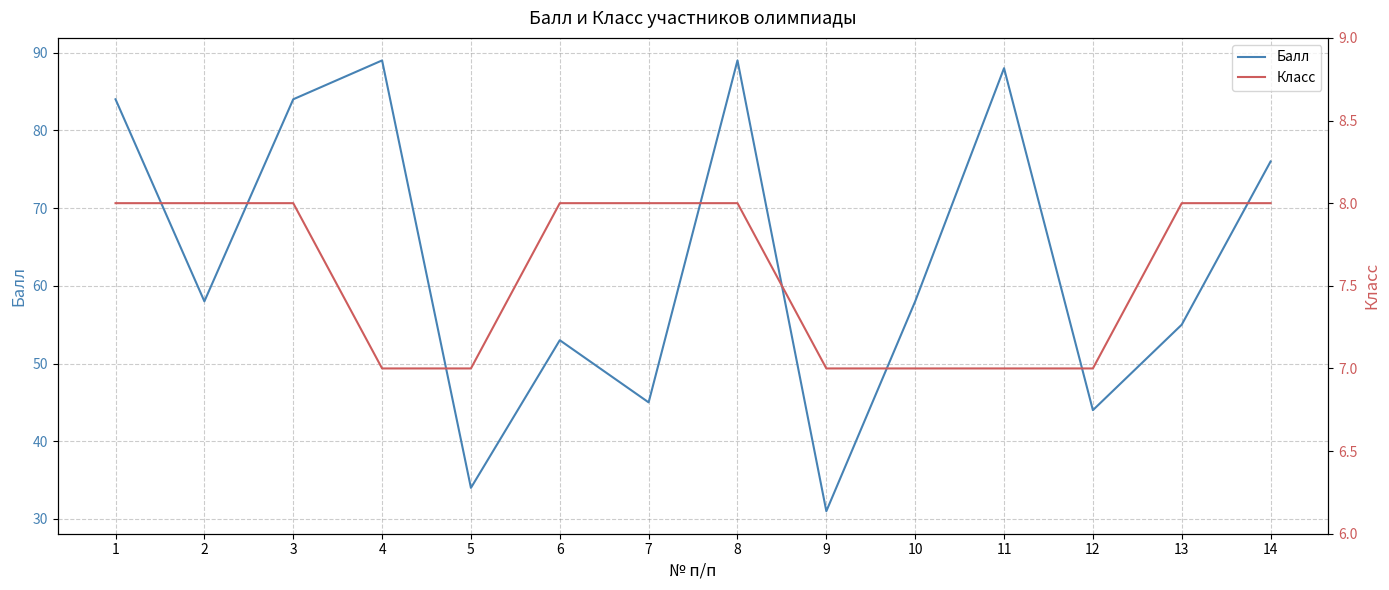

Which category has the lowest value across all series?

4